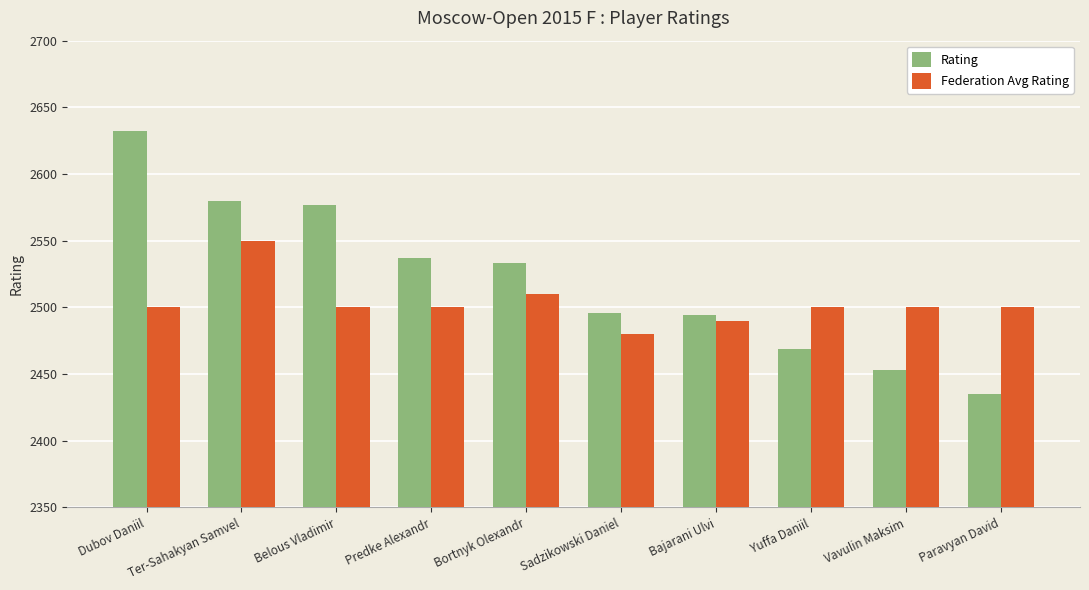

Between Dubov Daniil and Vavulin Maksim, which series saw the biggest shift?

Rating